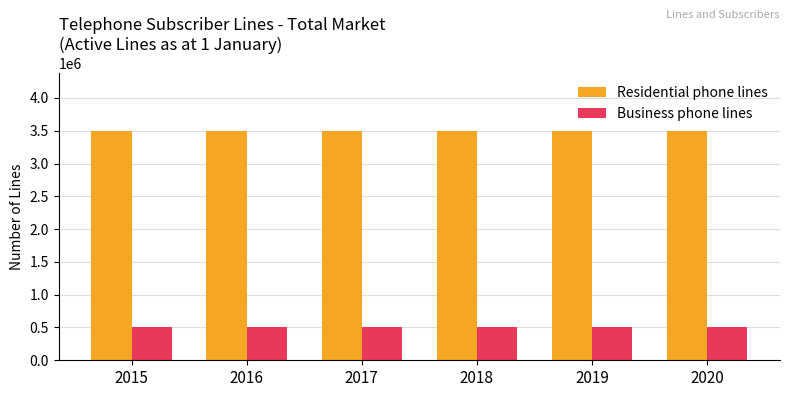

What is the maximum value for Residential phone lines?

3500000